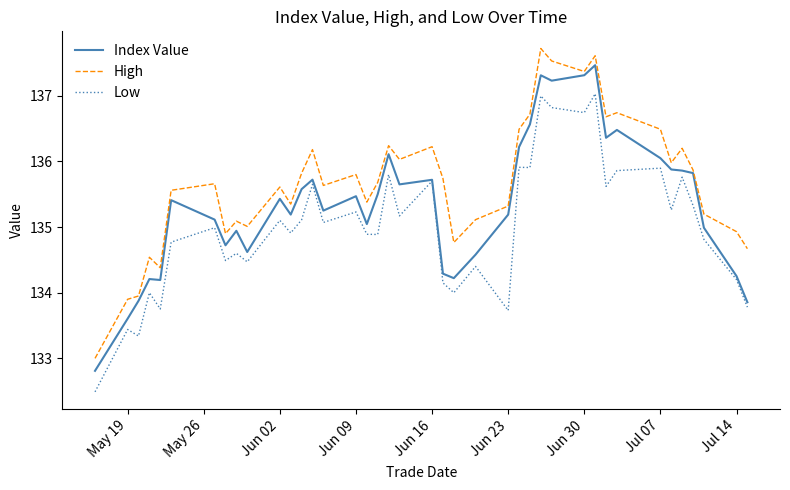

What is the difference between the maximum and minimum values in the Index Value series?

4.7